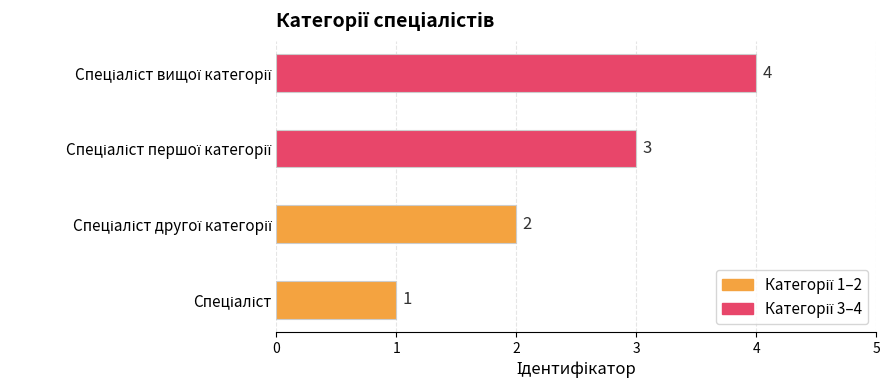

What is the difference between the maximum and minimum values?

3